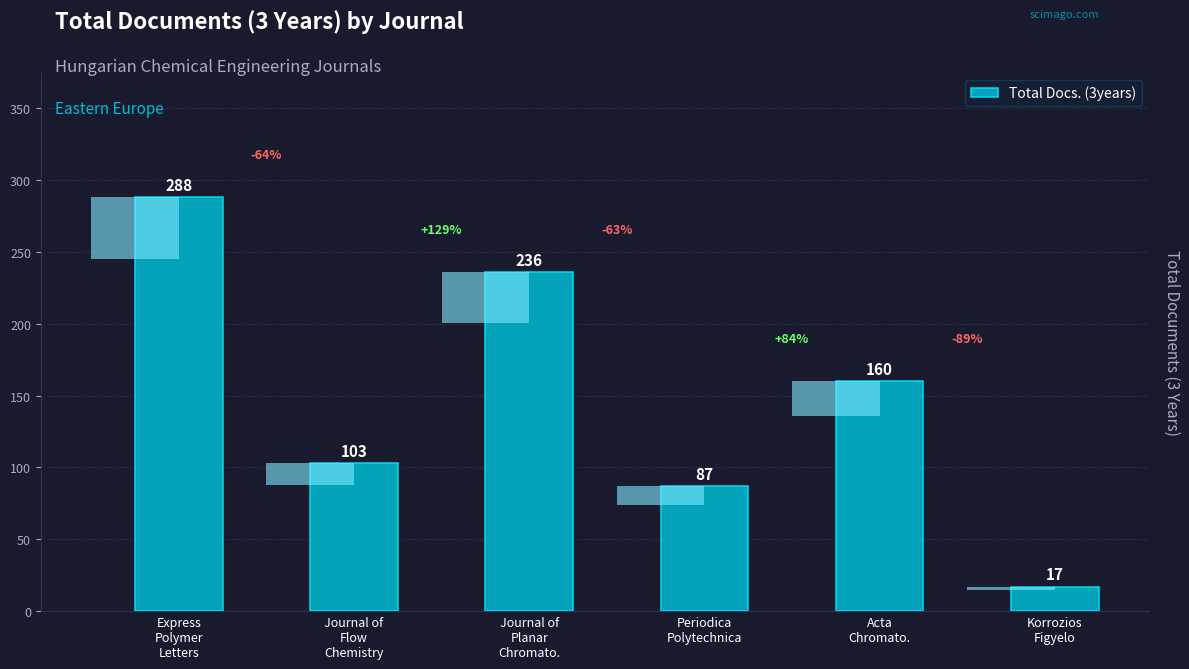

What is the sum of all values?

891